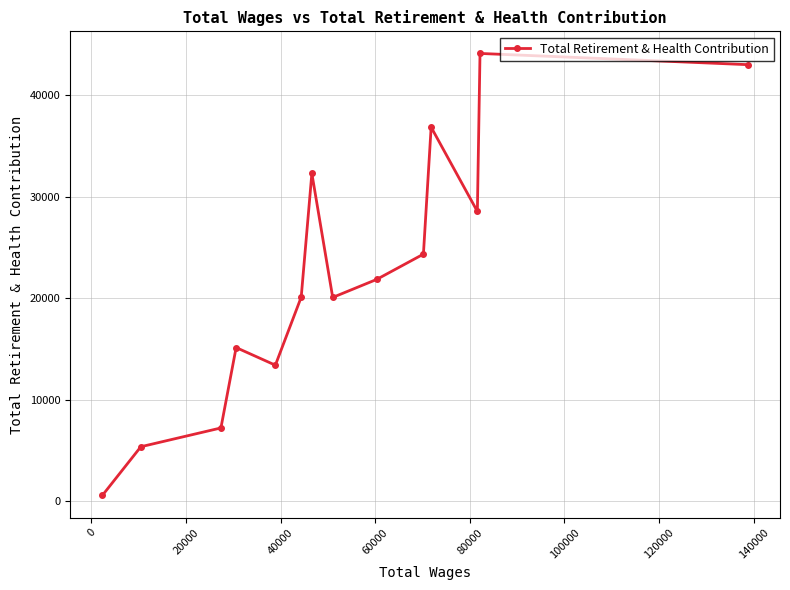

What is the value of the 14th point from the left?

43006